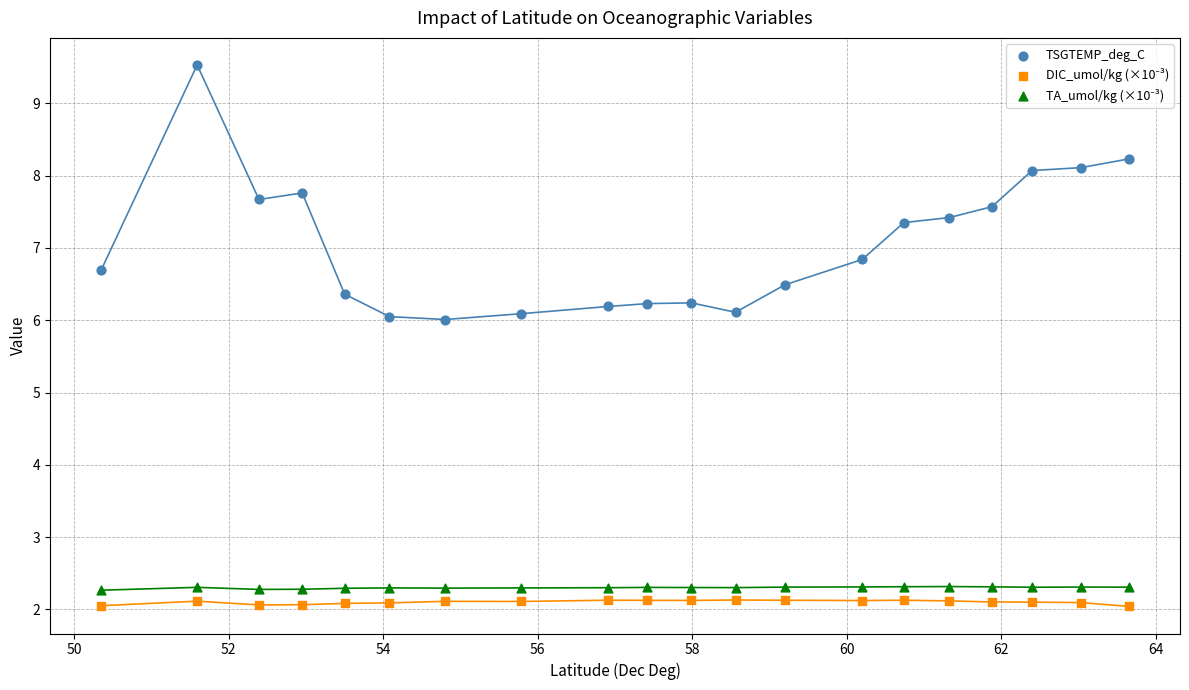

In the TSGTEMP_deg_C series, what Y value is closest to 7?

6.8